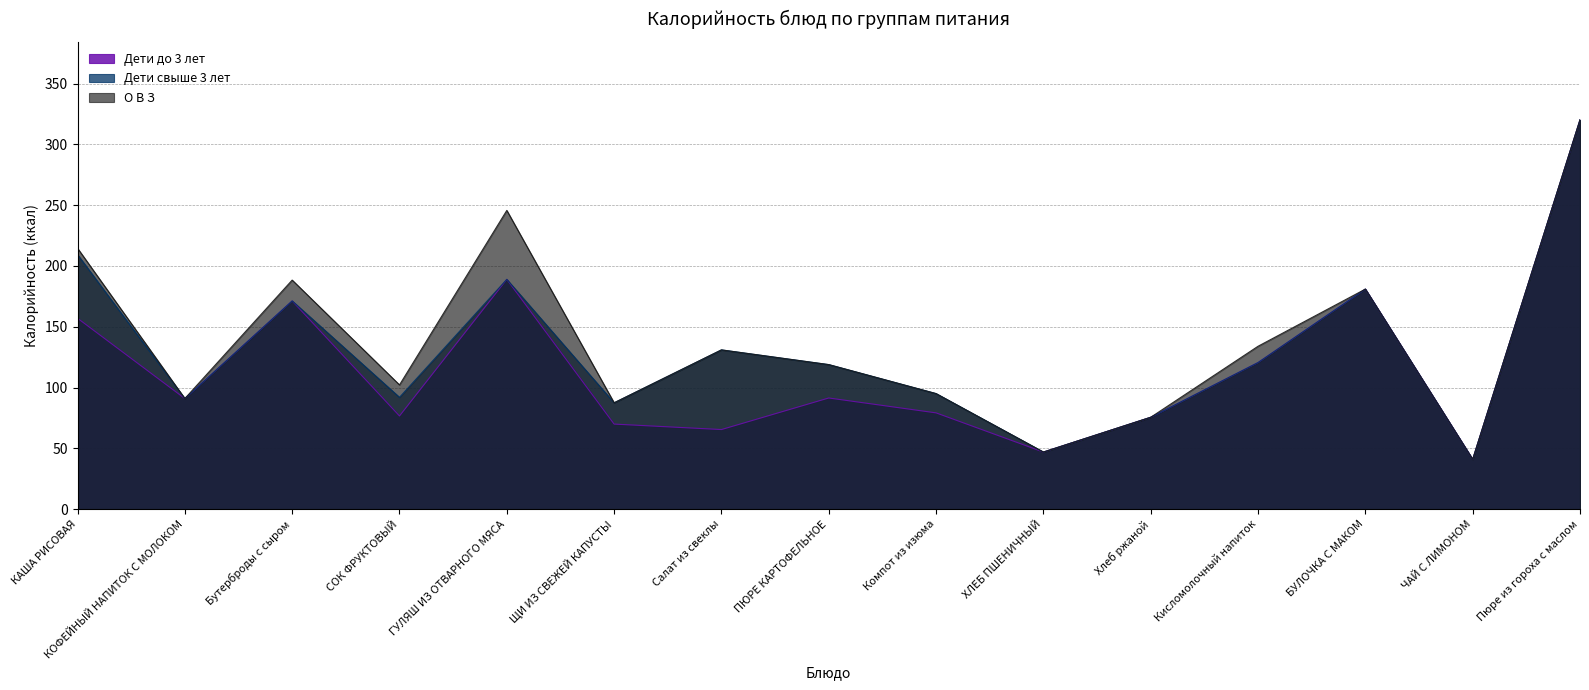

True or false: Дети до 3 лет and Дети свыше 3 лет cross at least once.

False